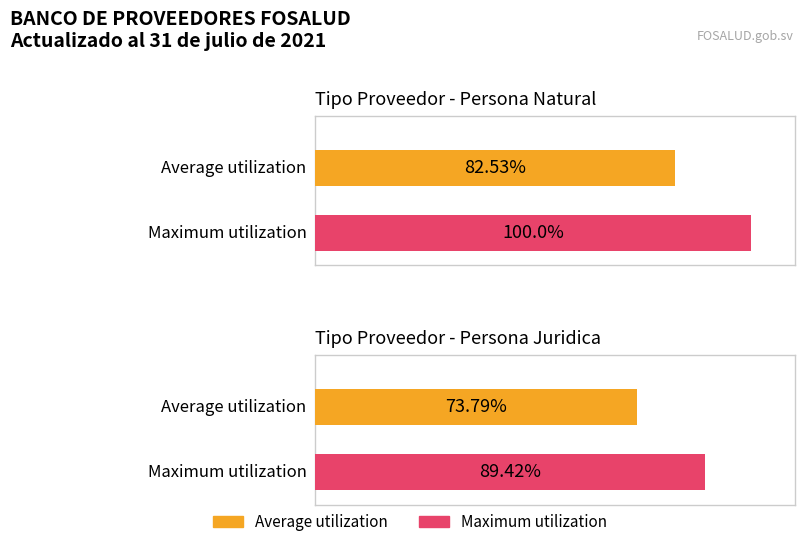

What is the sum of all Maximum utilization values?

189.4